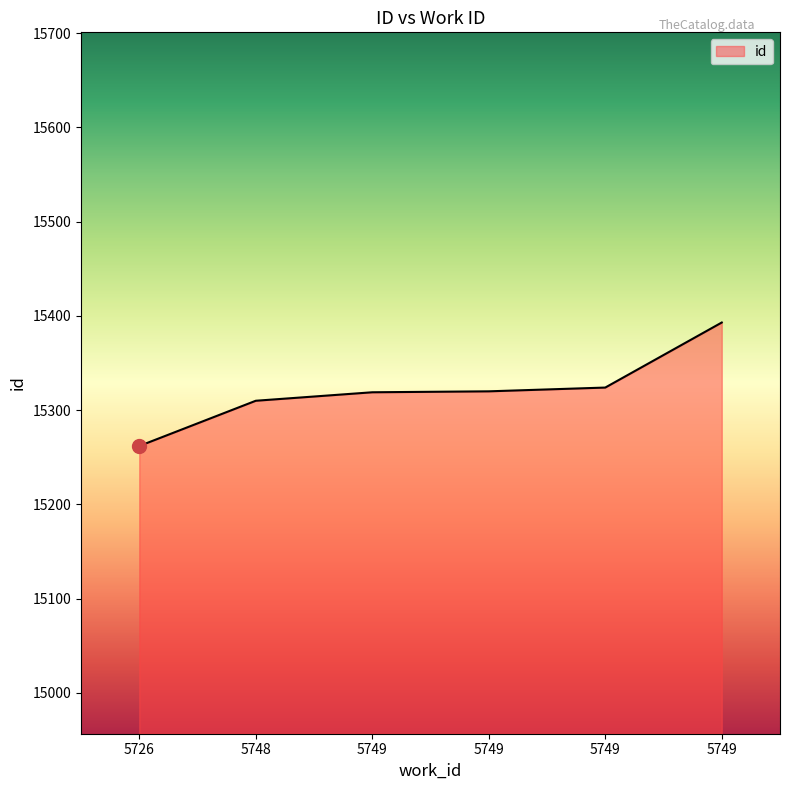

Rank the categories by value from lowest to highest.

5726, 5748, 5749, 5749, 5749, 5749